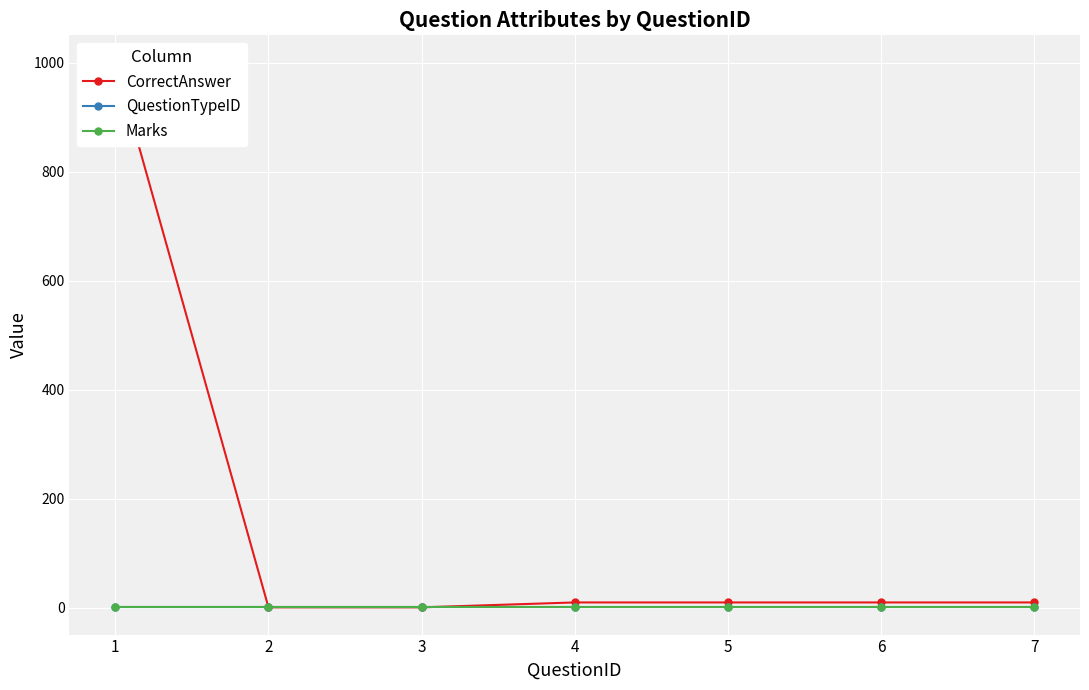

At how many categories does at least one series exceed 550?

1